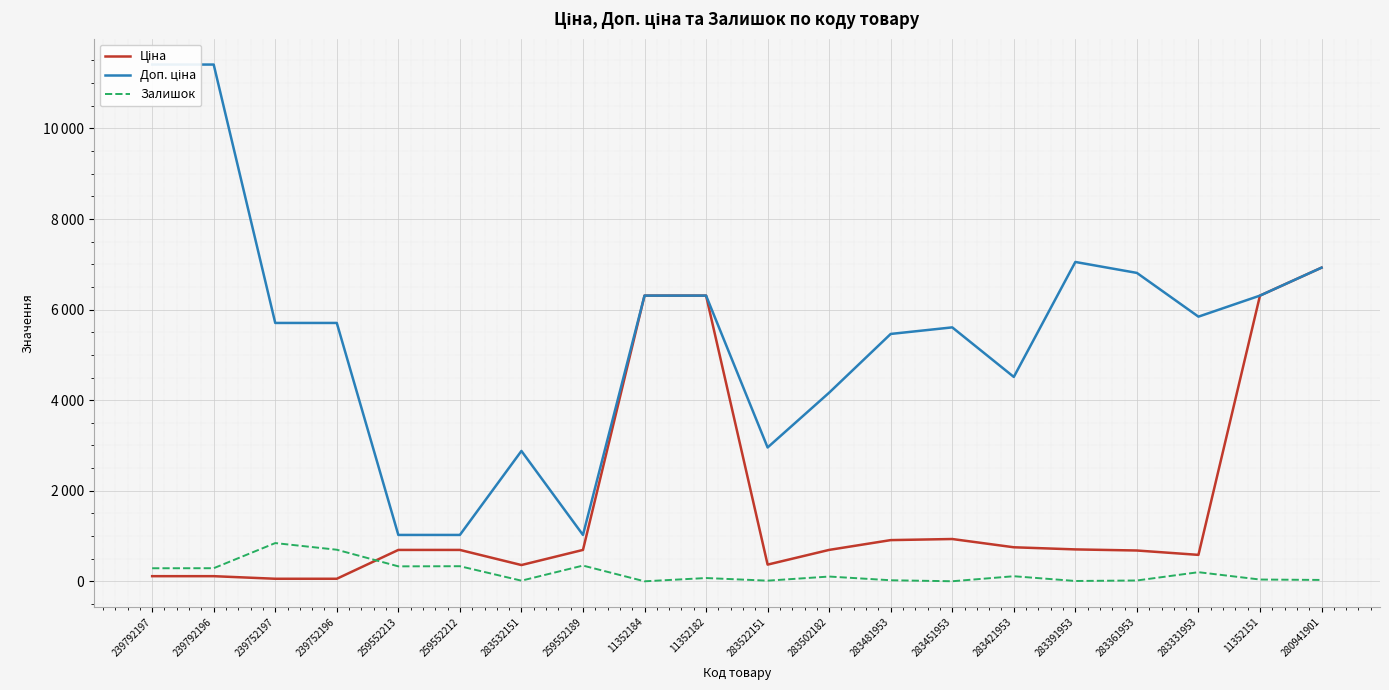

Is it true that Доп. ціна equals 9648.9 at 283481953?

False